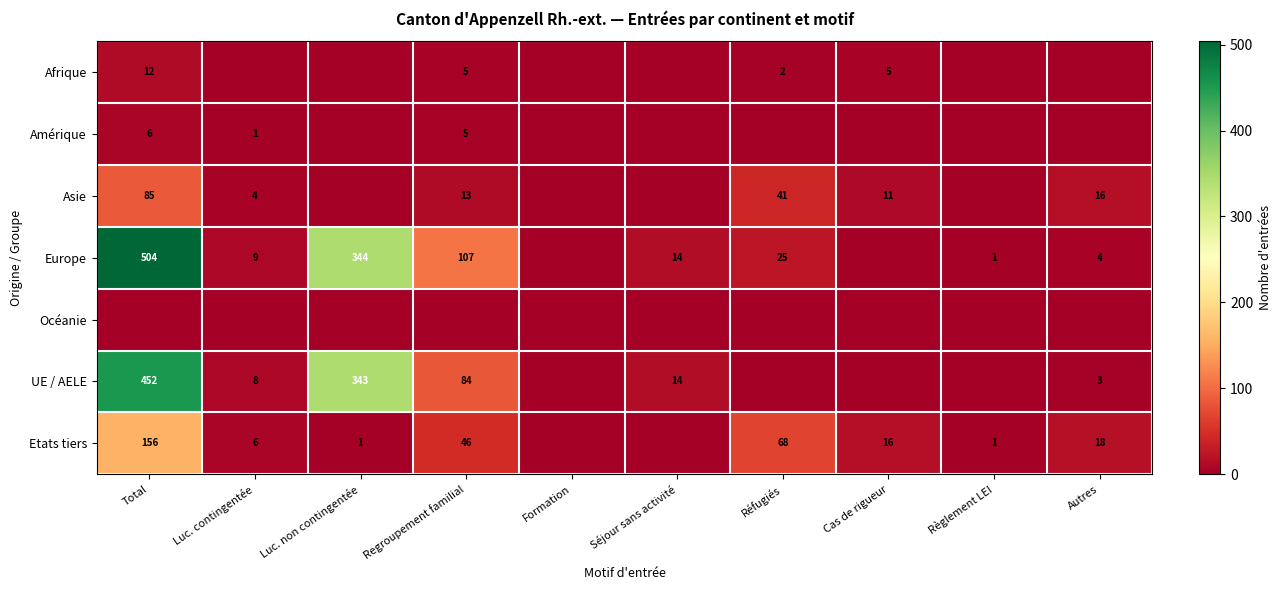

The UE / AELE series shows 24 at Séjour sans activité. True or false?

False